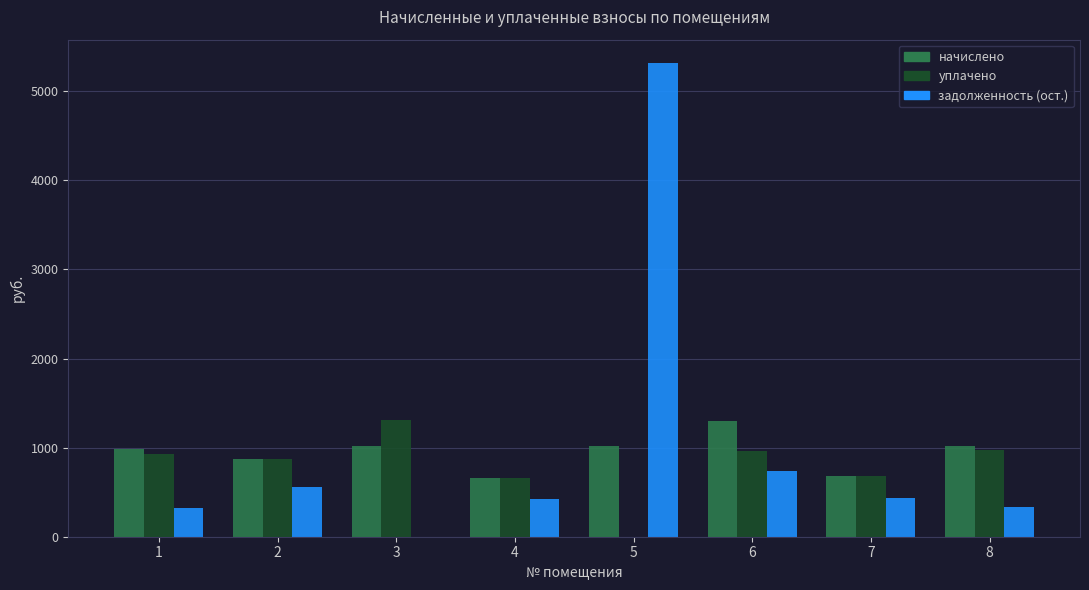

What is the maximum value shown in the chart?

5314.2